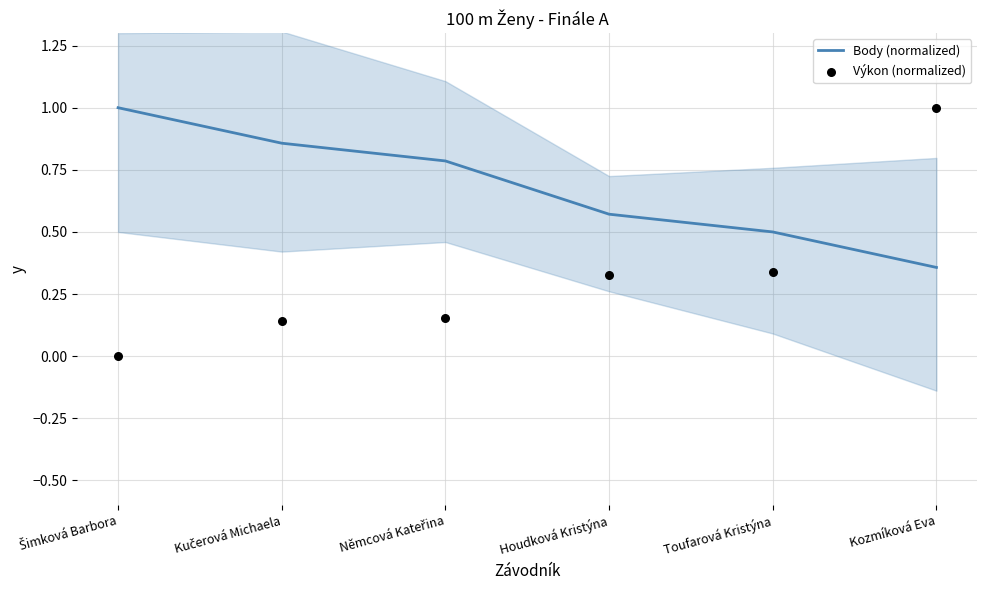

Is the value of Body (normalized) at Houdková Kristýna greater than the value of Výkon (normalized) at Kučerová Michaela?

Yes